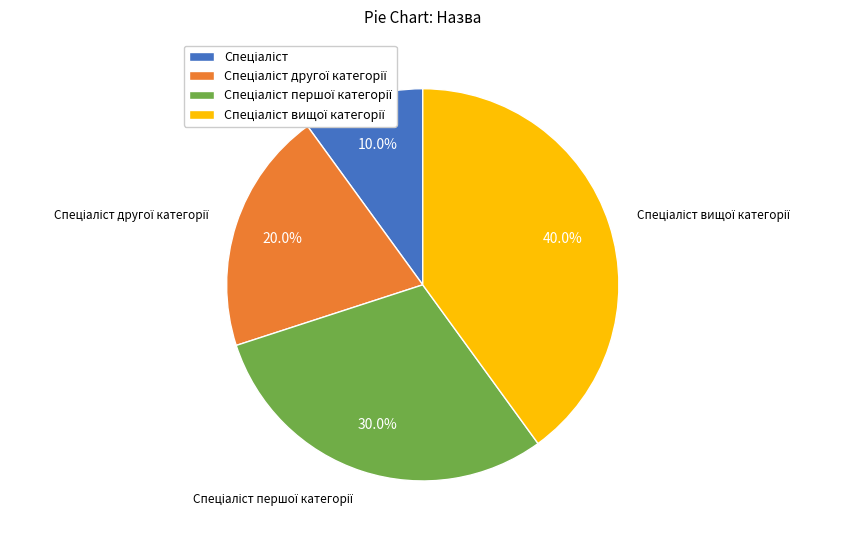

How many segments does this pie chart have?

4